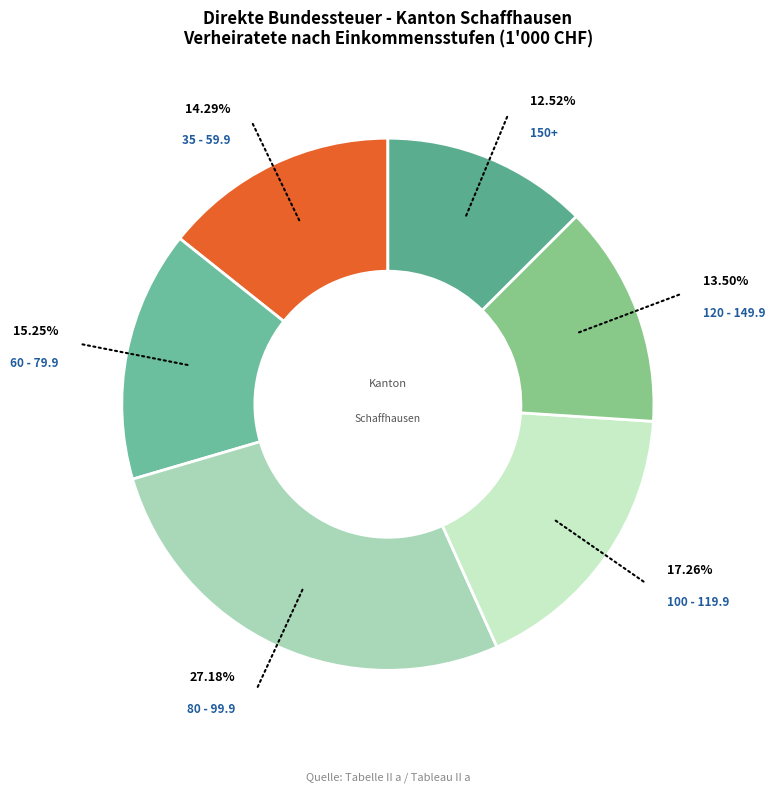

Count the number of slices in the pie.

6